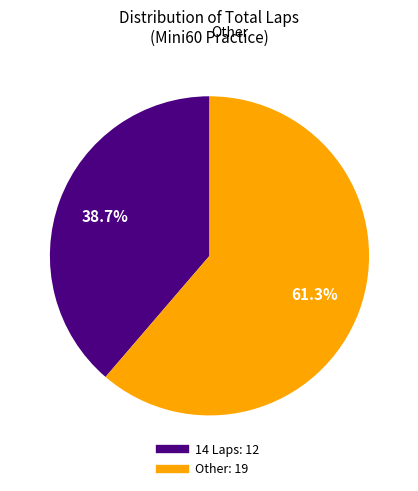

Is there a majority slice in this chart?

Yes